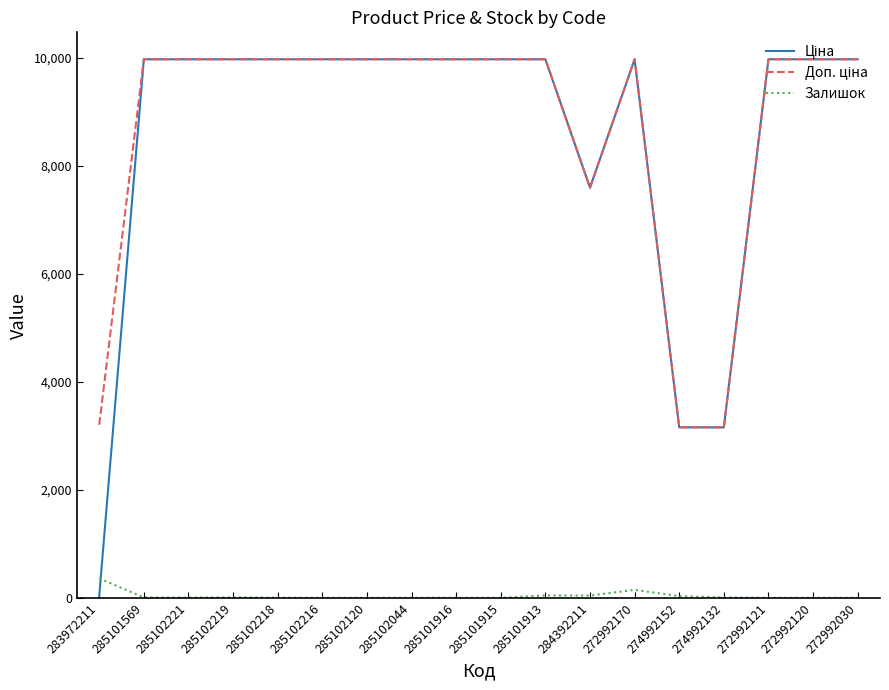

What is the highest value of the Залишок series?

360.0